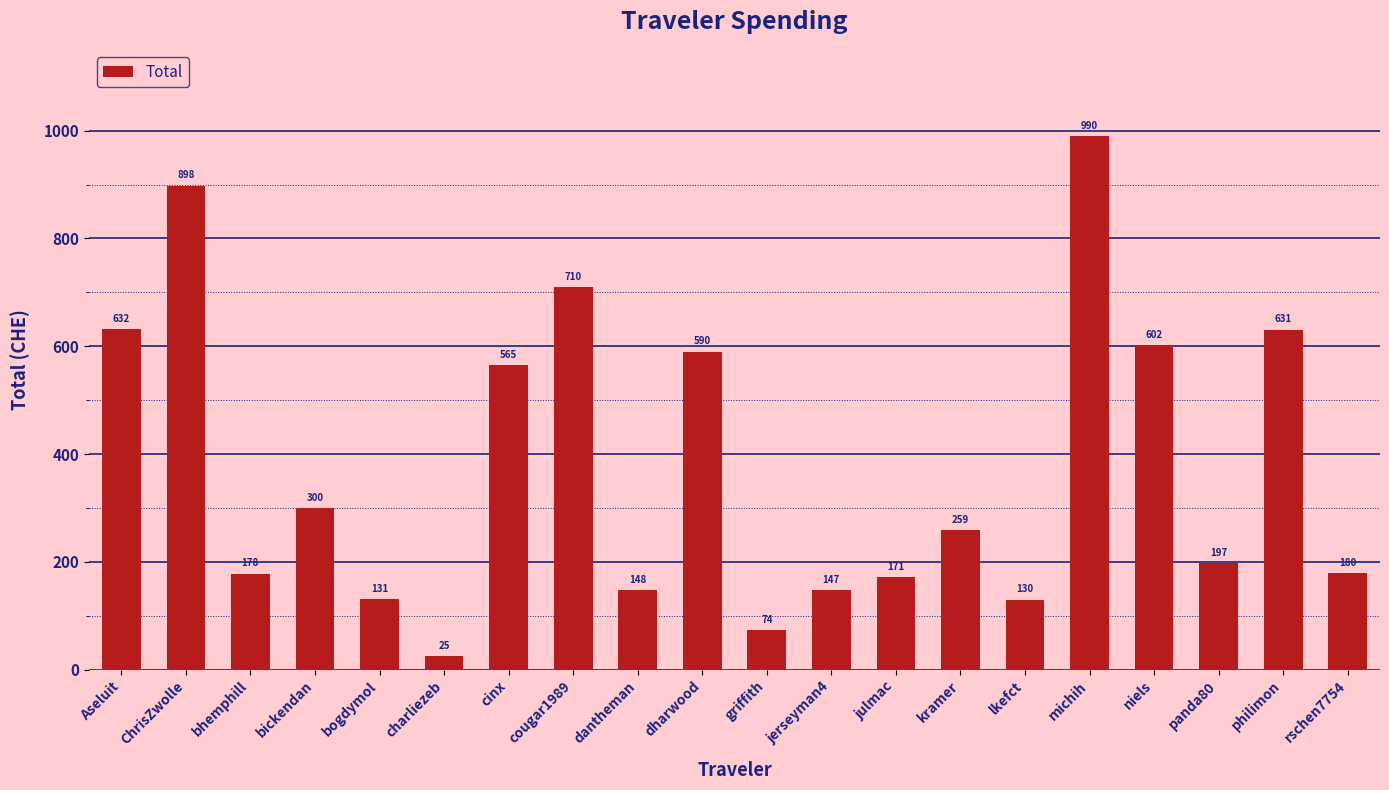

Approximately how many times larger is the value at dantheman compared to kramer?

0.6